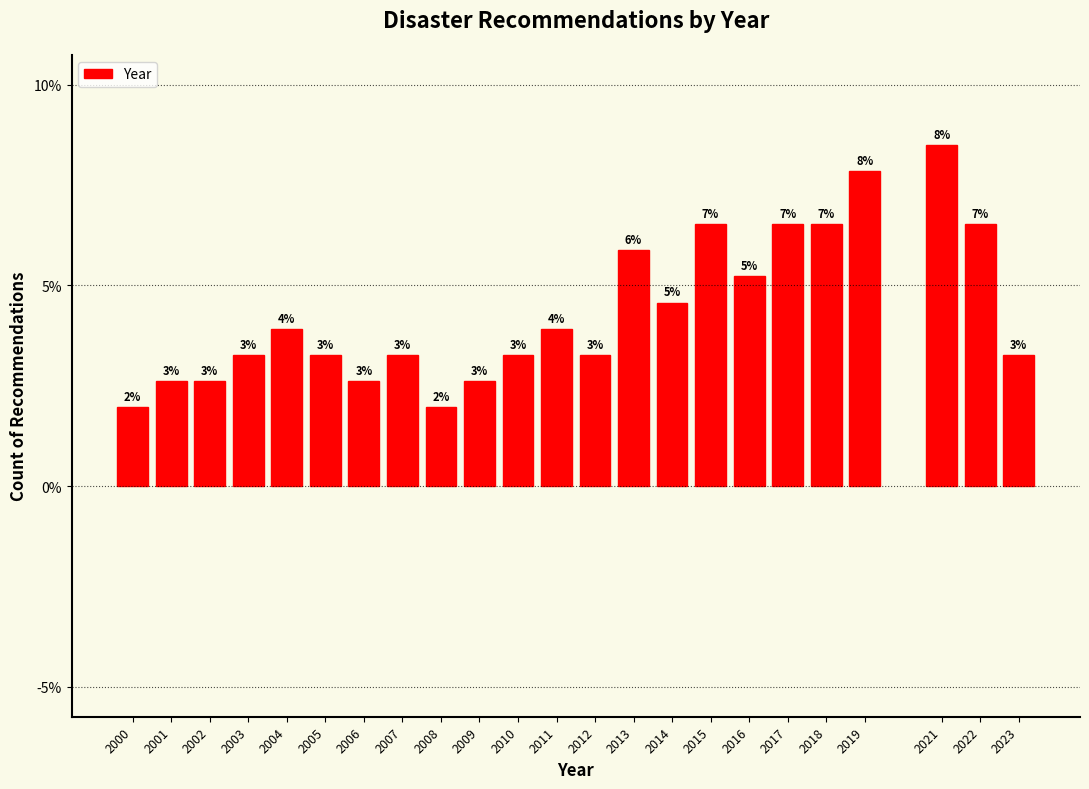

Are the bars horizontal?

No